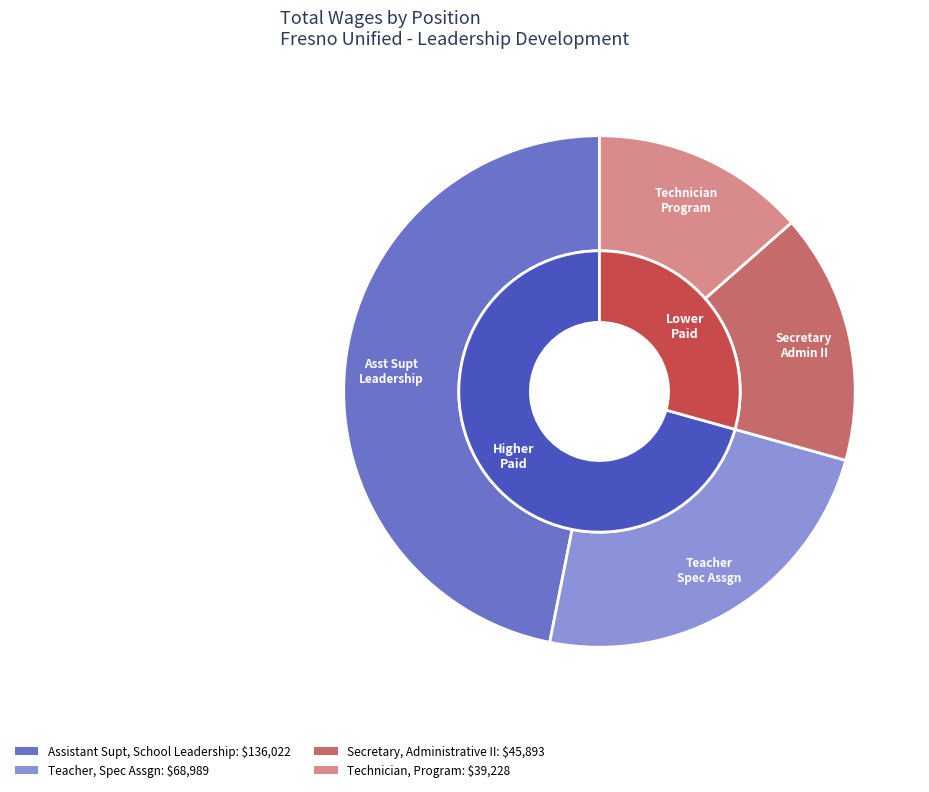

How much of the chart is everything except Assistant Supt, School Leadership?

53.1%